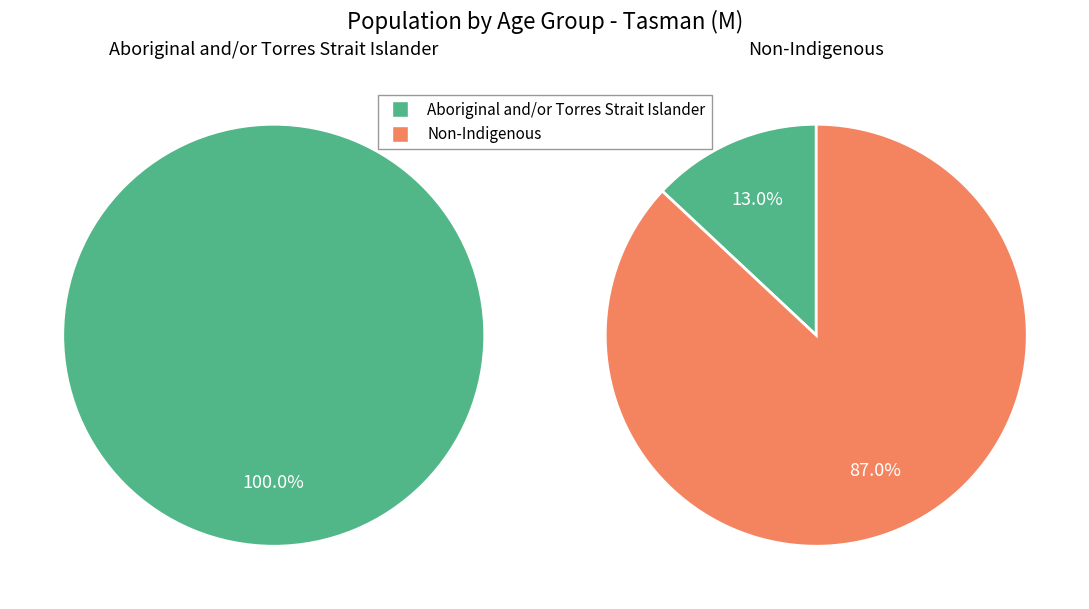

Does 40-44 years account for over 50% of the chart?

No